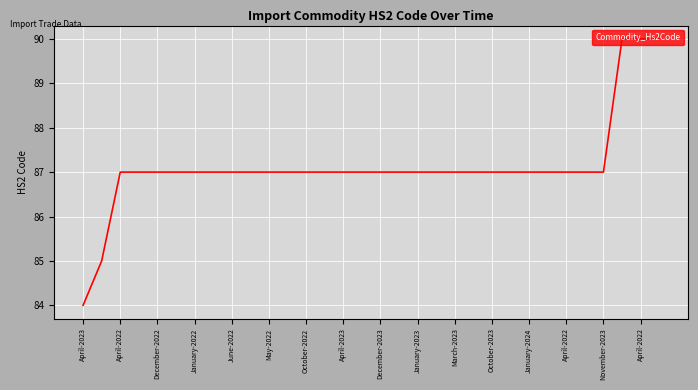

What is the difference between the maximum and minimum values?

6